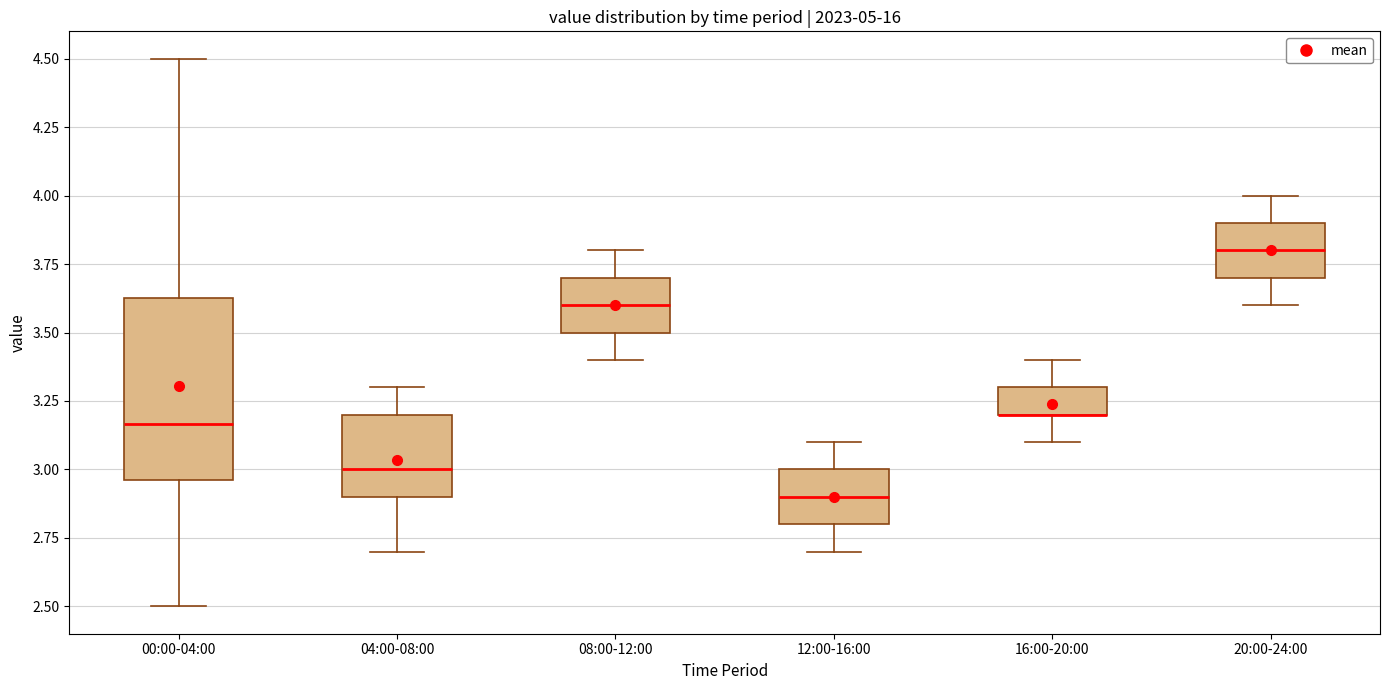

Comparing the boxes themselves (not the whiskers), which one is the tallest?

00:00-04:00